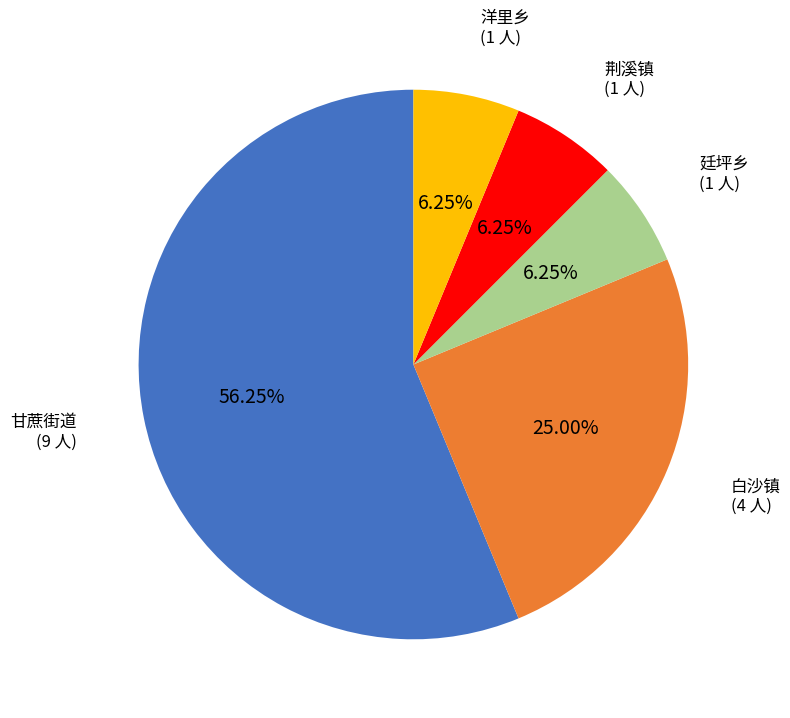

Does any single category account for the majority?

Yes